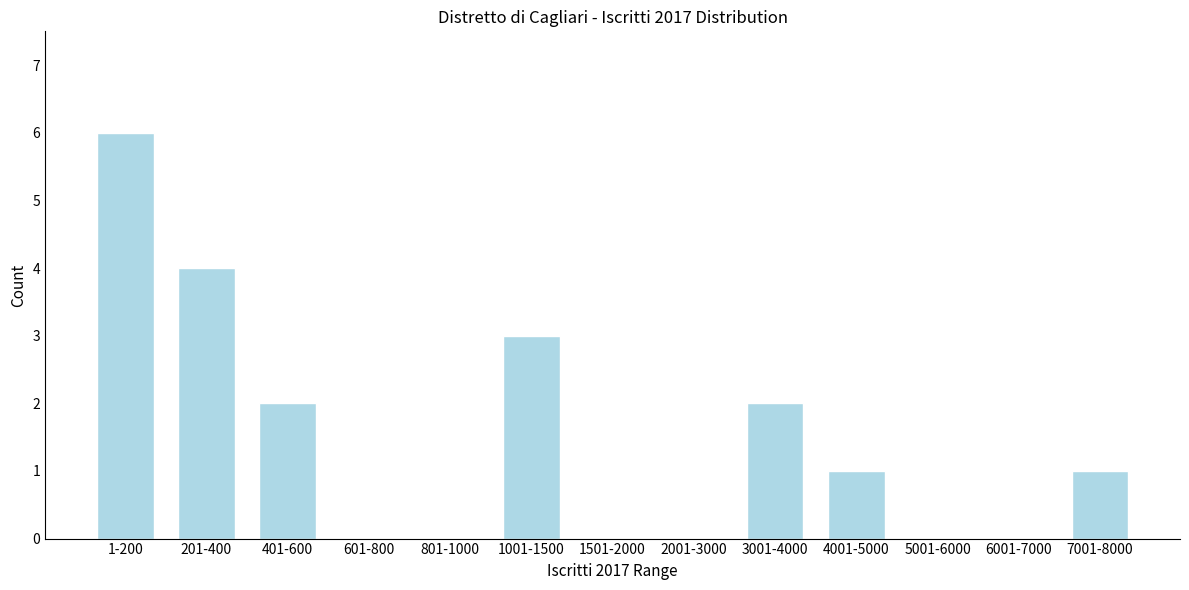

Reading left to right, extract all data points from this chart.

1-200=6	201-400=4	401-600=2	601-800=0	801-1000=0	1001-1500=3	1501-2000=0	2001-3000=0	3001-4000=2	4001-5000=1	5001-6000=0	6001-7000=0	7001-8000=1